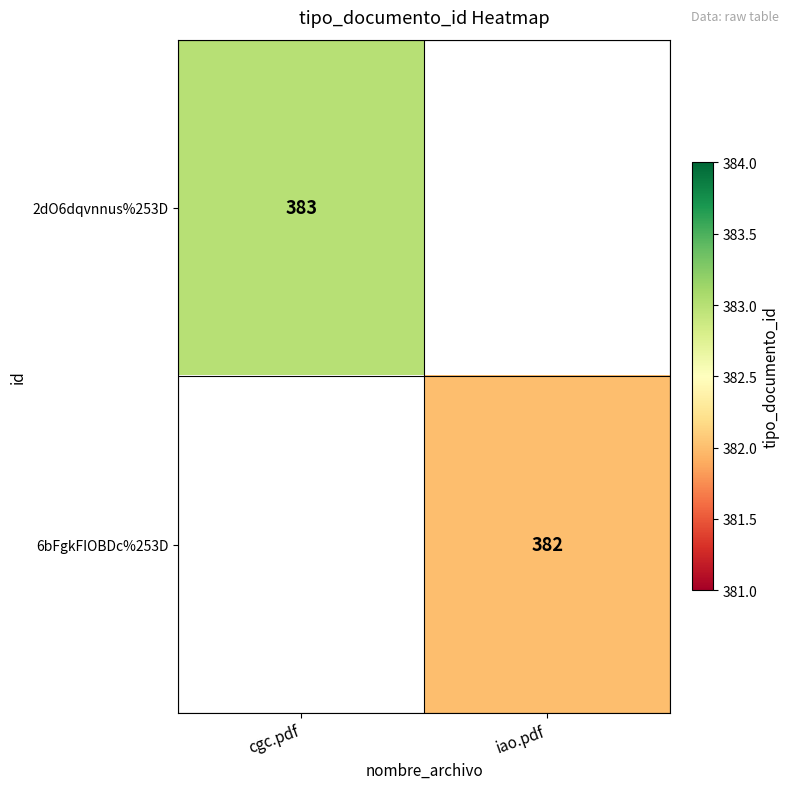

True or false: 2dO6dqvnnus%253D has a value of 383 at cgc.pdf.

True